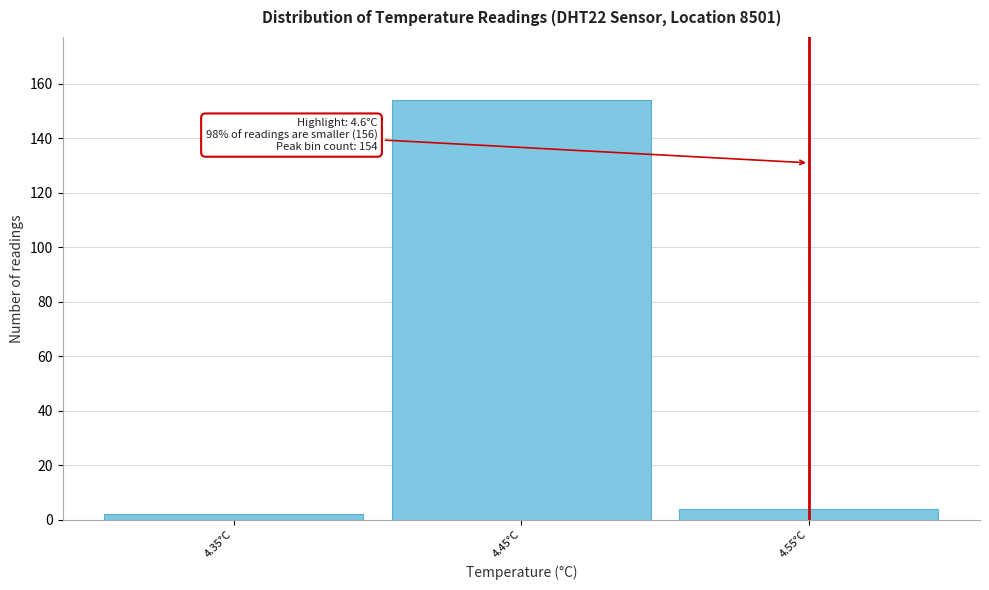

Reading left to right, extract all data points from this chart.

4.35°C=2	4.45°C=154	4.55°C=4